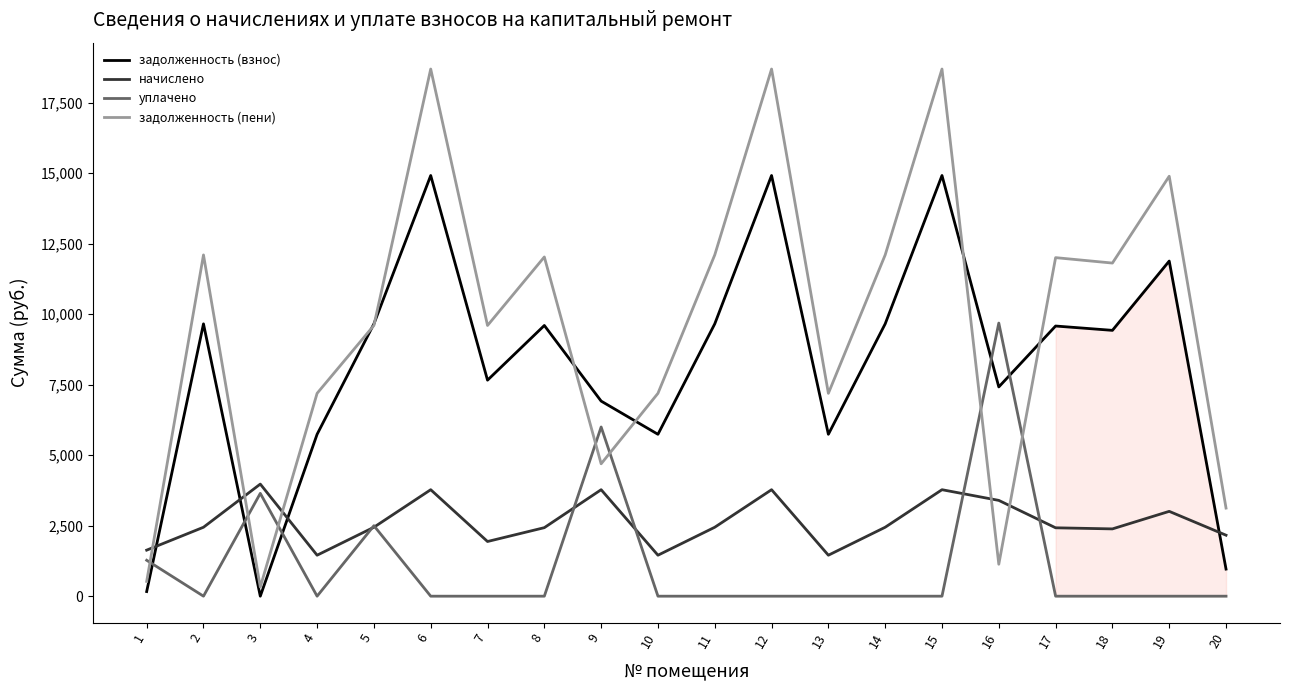

At 20, list the series in order from largest to smallest.

задолженность (пени), начислено, задолженность (взнос), уплачено